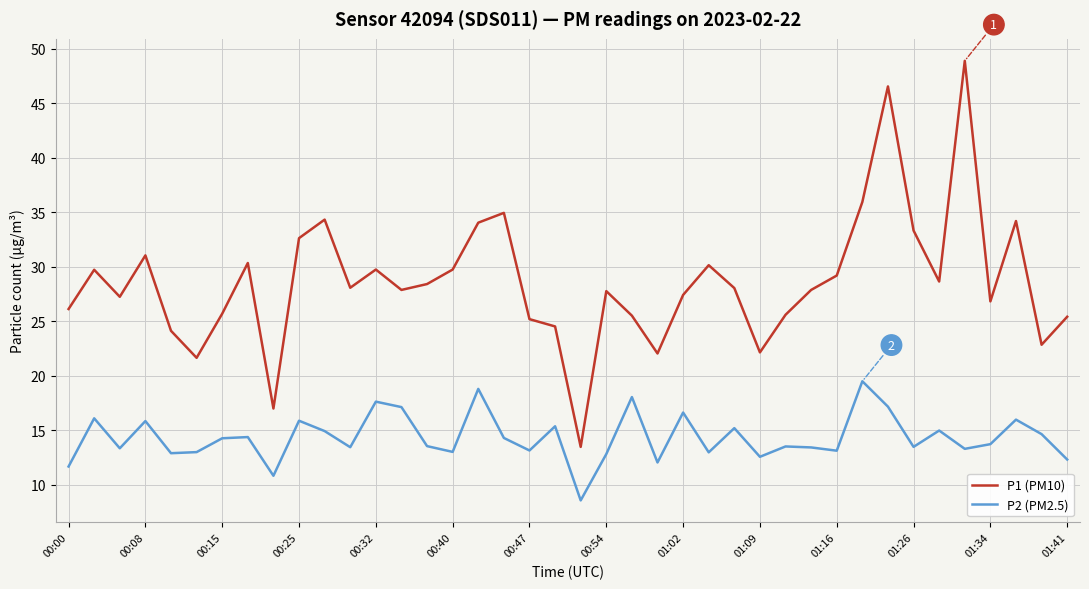

True or false: P2 (PM2.5) and P1 (PM10) cross at least once.

False